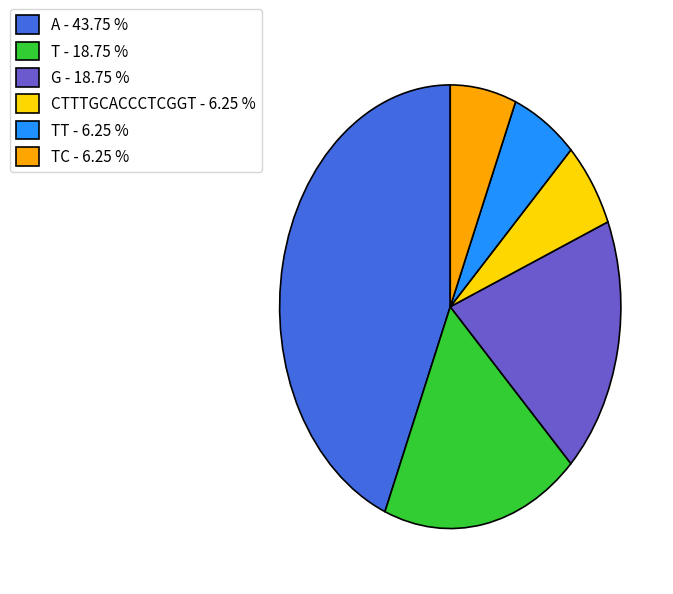

Is there a majority slice in this chart?

No